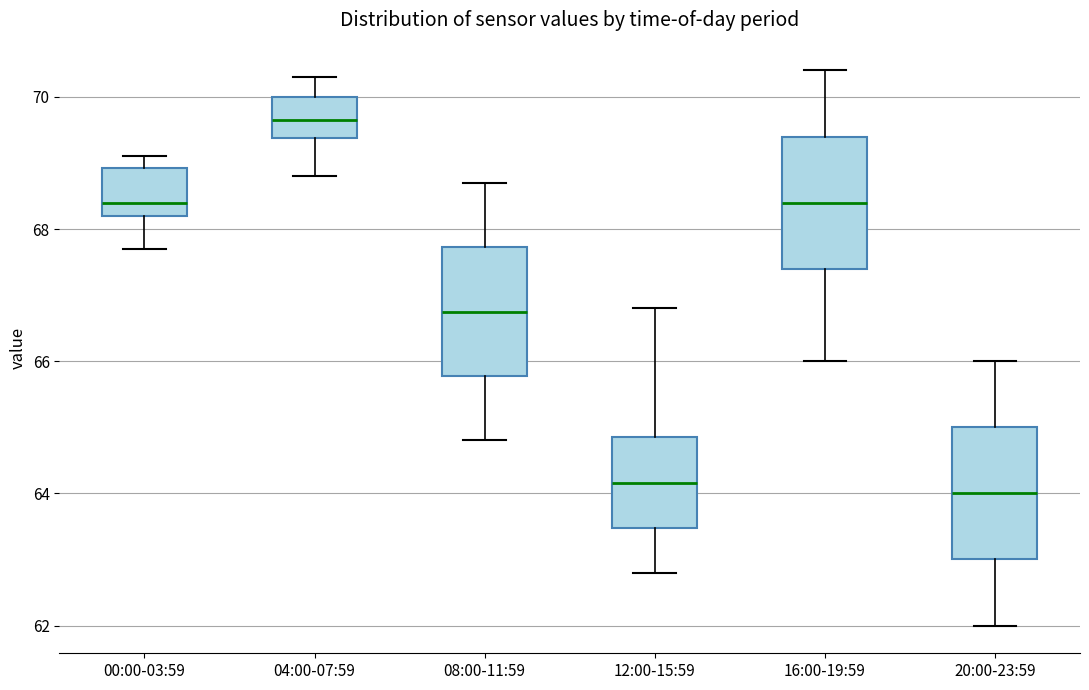

Reading left to right, read every box against the y-axis: the position of its median line, the range the box covers, and the ends of its whiskers. The values are not printed on the chart, so give them approximately, as read against the axis.

00:00-03:59: median 68.4, box 68.2 to 69.0, whiskers 67.8 to 69.2
04:00-07:59: median 69.6, box 69.4 to 70.0, whiskers 68.8 to 70.4
08:00-11:59: median 66.8, box 65.8 to 67.8, whiskers 64.8 to 68.8
12:00-15:59: median 64.2, box 63.4 to 64.8, whiskers 62.8 to 66.8
16:00-19:59: median 68.4, box 67.4 to 69.4, whiskers 66.0 to 70.4
20:00-23:59: median 64.0, box 63.0 to 65.0, whiskers 62.0 to 66.0